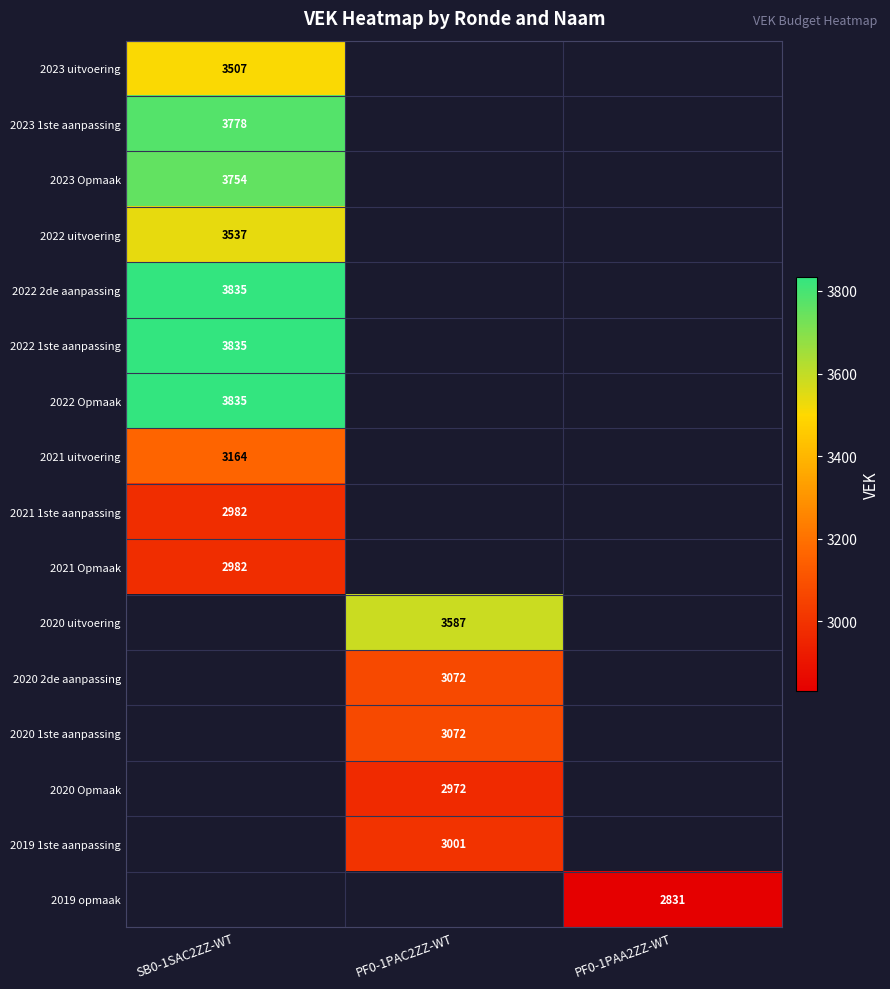

Which has a higher value, PF0-1PAA2ZZ-WT or SB0-1SAC2ZZ-WT?

SB0-1SAC2ZZ-WT